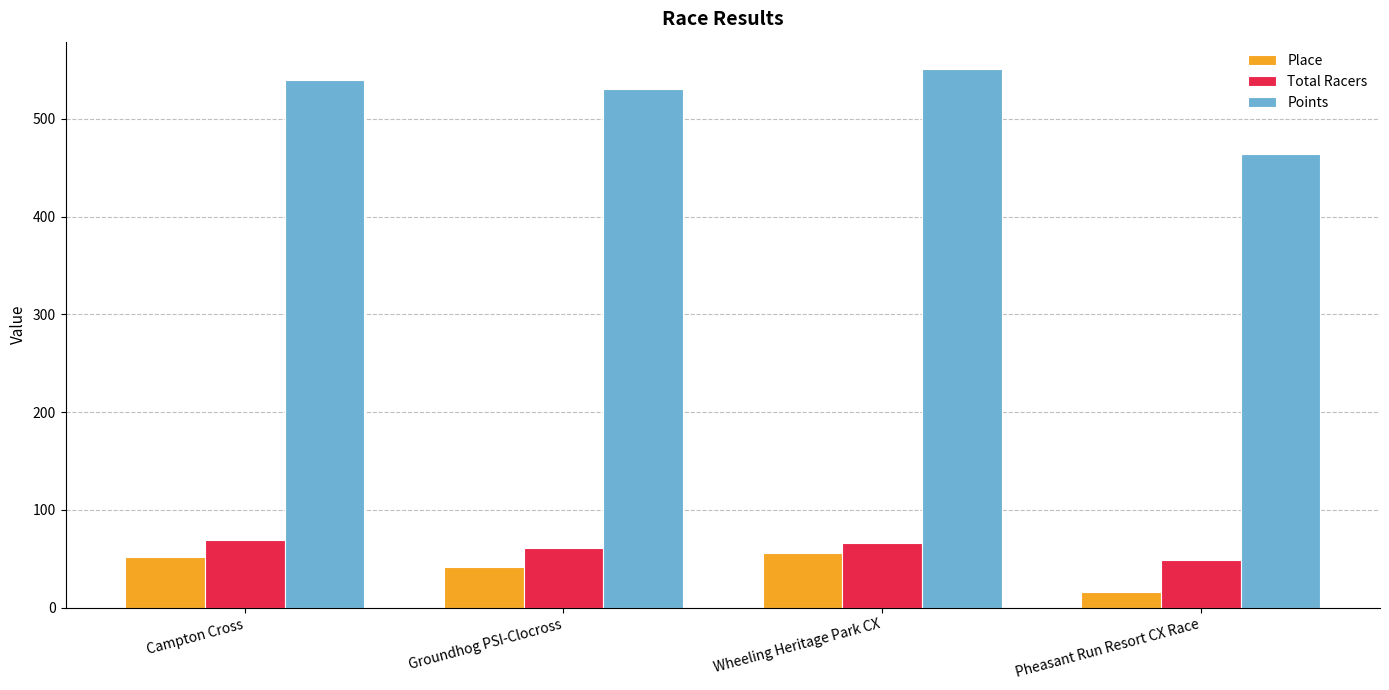

What is the maximum value for Place?

56.0